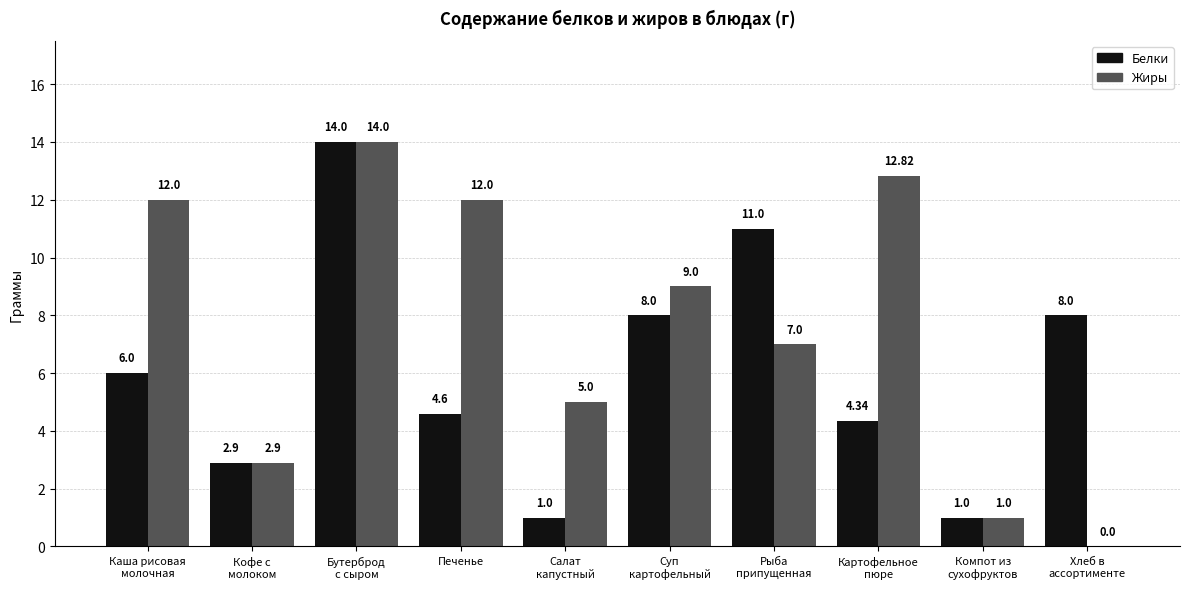

What are all the series names shown in the legend?

Белки, Жиры